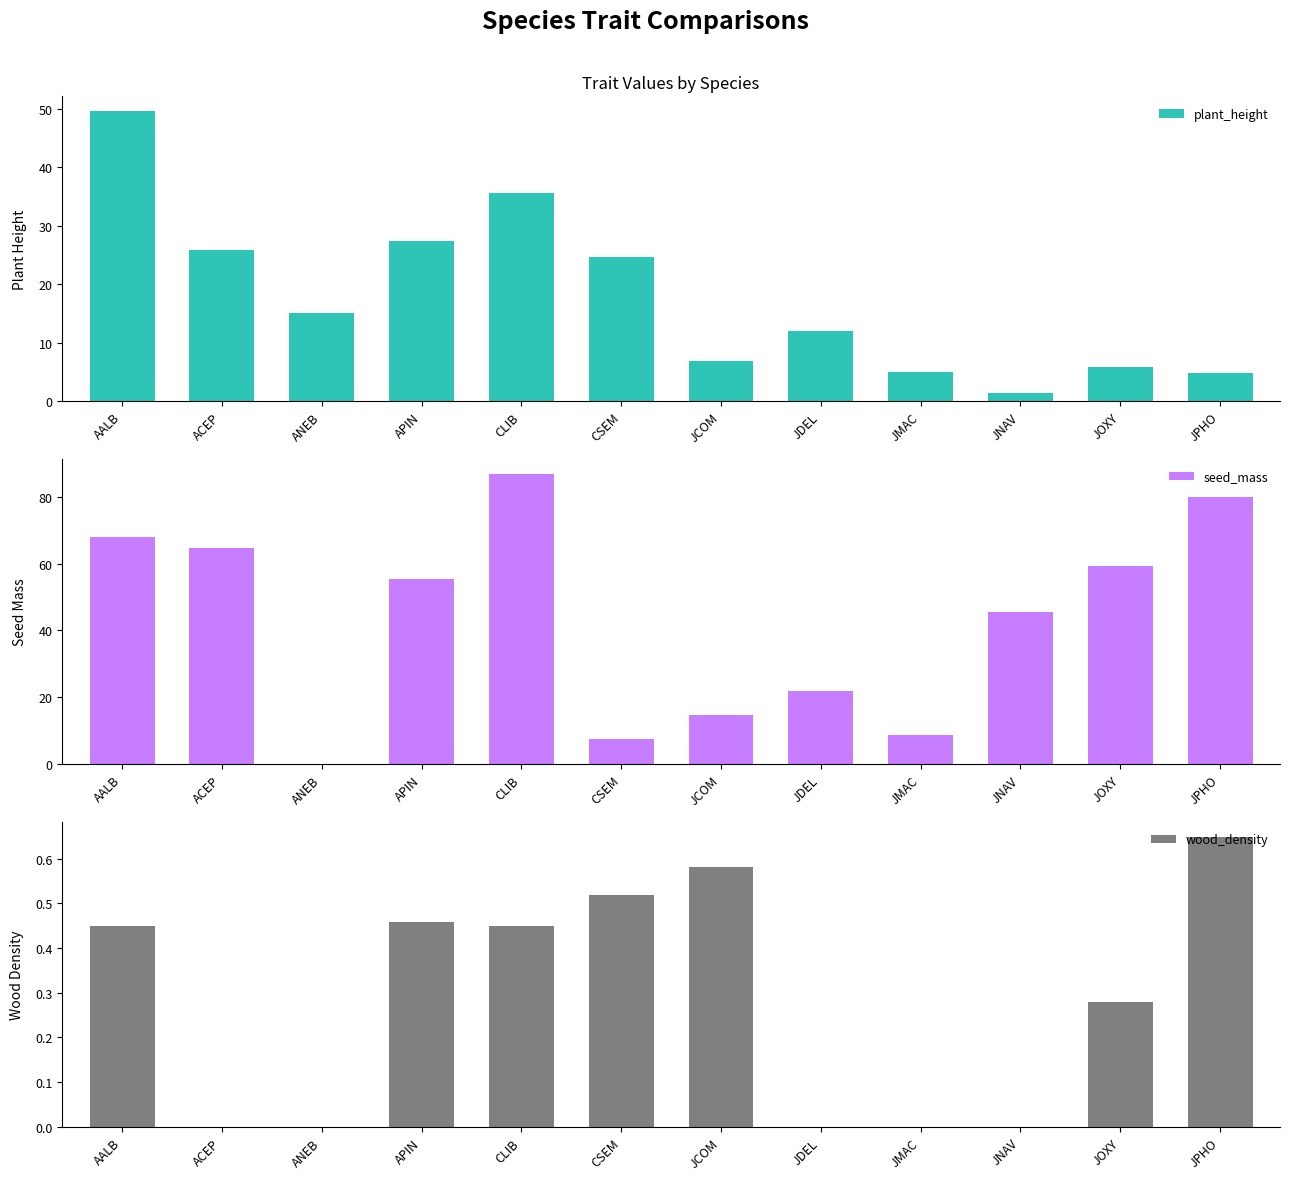

Is it true that seed_mass equals 86.7 at ACEP?

False